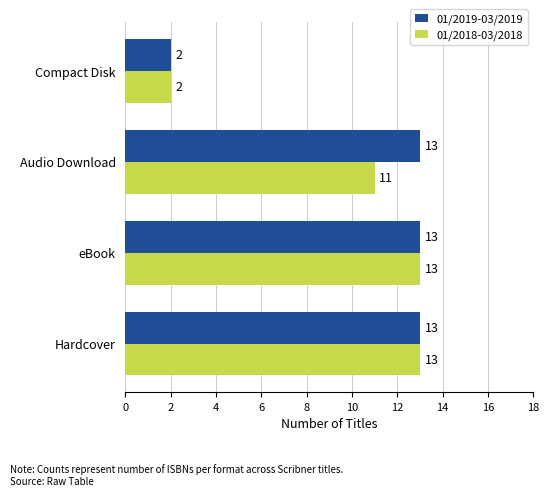

What is the average value of the 01/2019-03/2019 series?

10